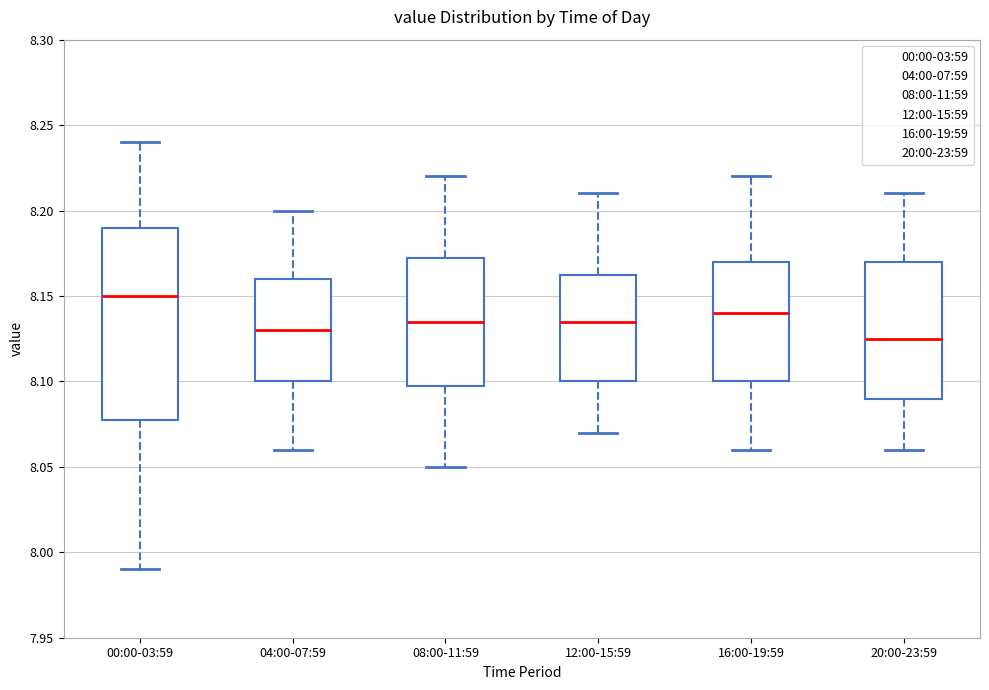

Reading left to right, read every box against the y-axis: the position of its median line, the range the box covers, and the ends of its whiskers. The values are not printed on the chart, so give them approximately, as read against the axis.

00:00-03:59: median 8.150, box 8.080 to 8.190, whiskers 7.990 to 8.240
04:00-07:59: median 8.130, box 8.100 to 8.160, whiskers 8.060 to 8.200
08:00-11:59: median 8.135, box 8.100 to 8.175, whiskers 8.050 to 8.220
12:00-15:59: median 8.135, box 8.100 to 8.165, whiskers 8.070 to 8.210
16:00-19:59: median 8.140, box 8.100 to 8.170, whiskers 8.060 to 8.220
20:00-23:59: median 8.125, box 8.090 to 8.170, whiskers 8.060 to 8.210